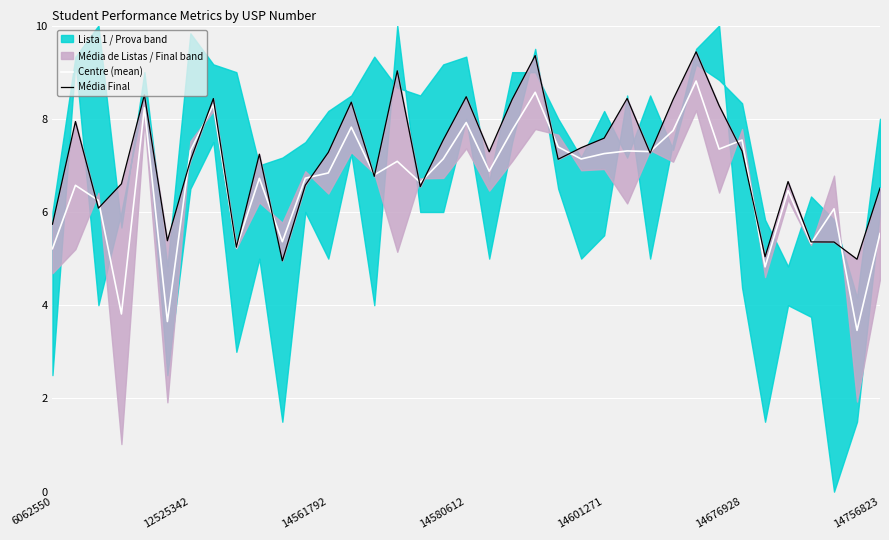

How many interior local valleys does the Centre (mean) series have?

13